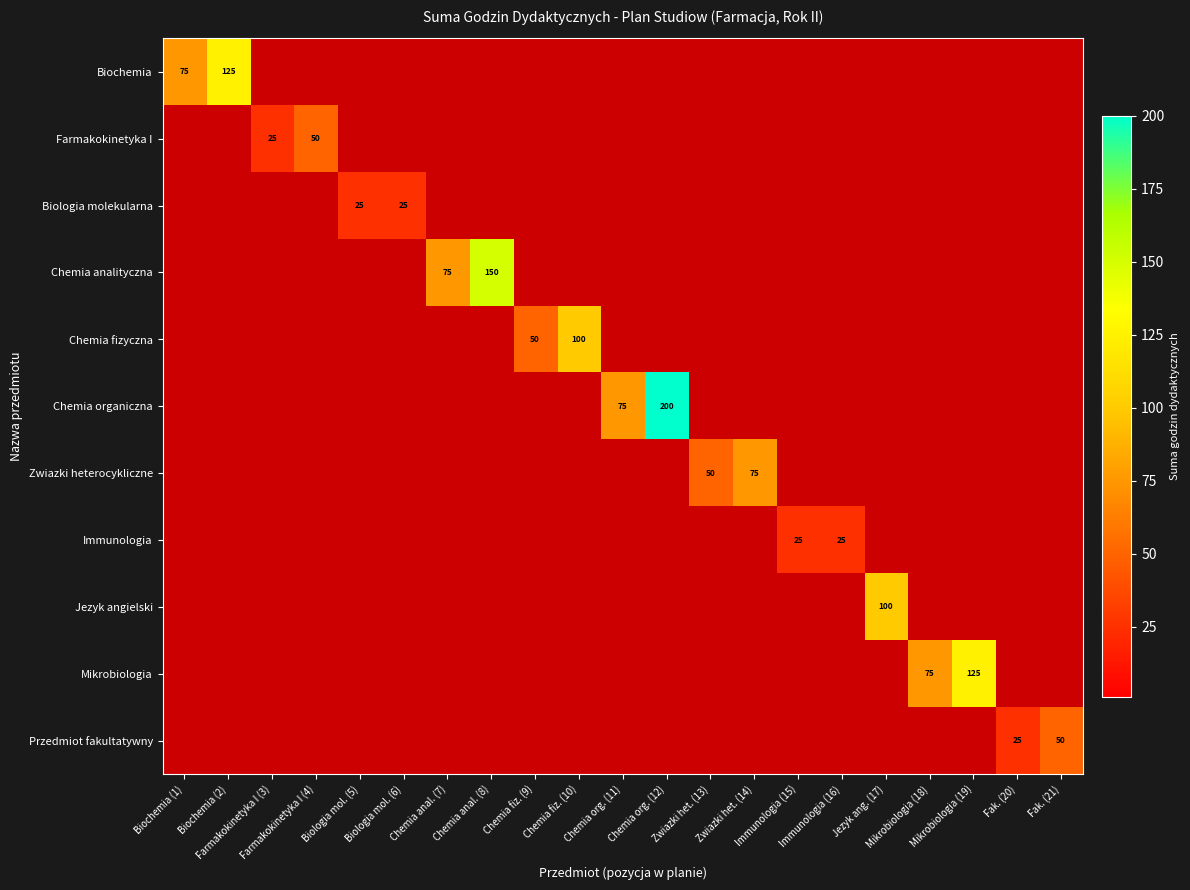

Between Biologia mol. (6) and Chemia org. (12), which is larger?

Chemia org. (12)